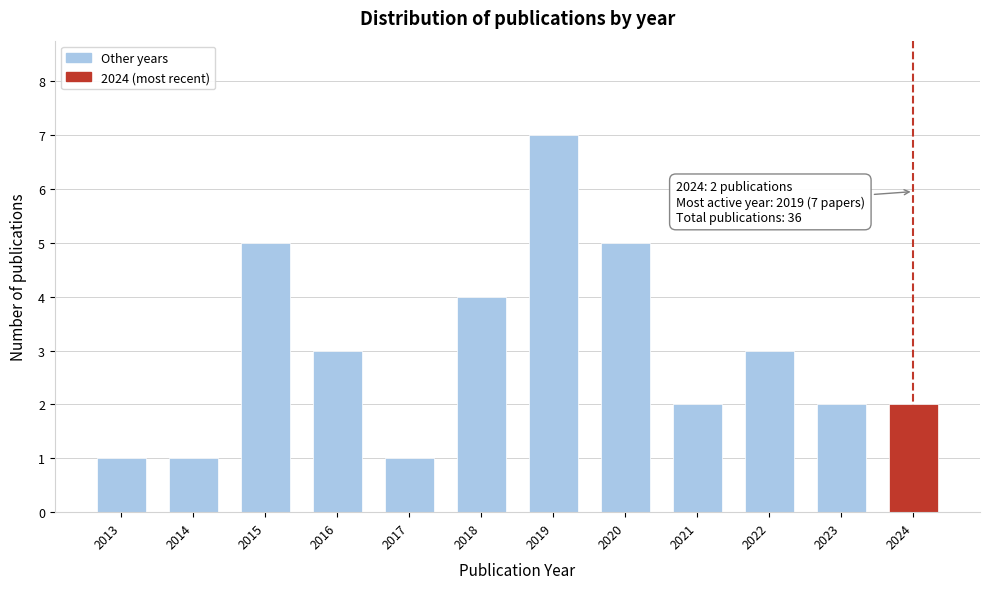

Reading right to left, what are all the values shown in this chart?

2	2	3	2	5	7	4	1	3	5	1	1